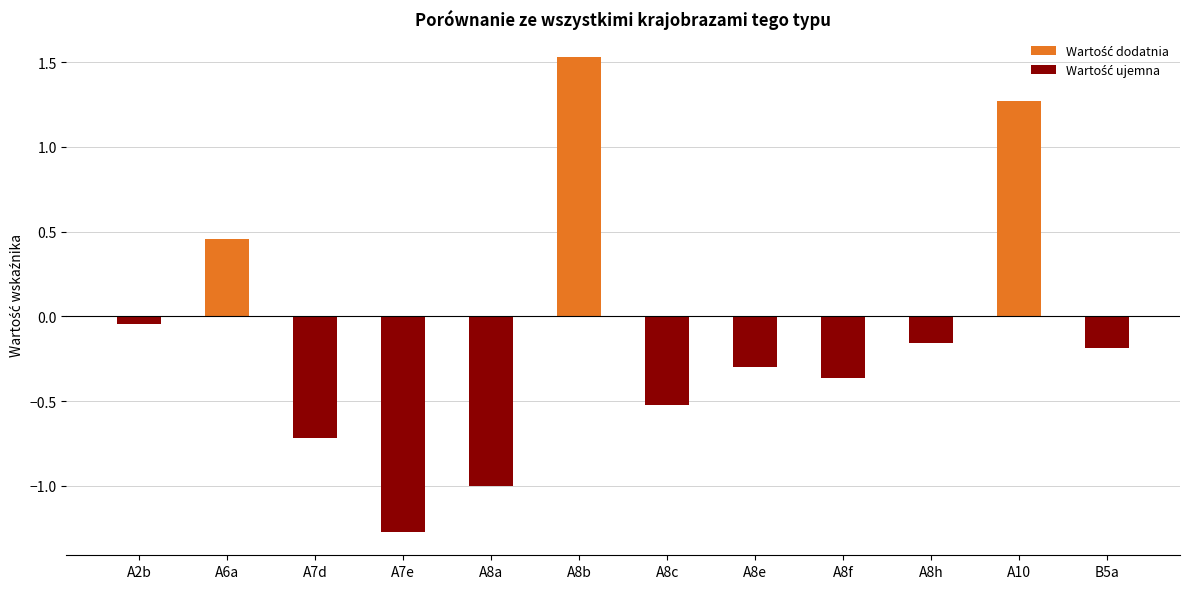

Rank the categories by Wartość dodatnia value from lowest to highest.

A2b, A7d, A7e, A8a, A8c, A8e, A8f, A8h, B5a, A6a, A10, A8b